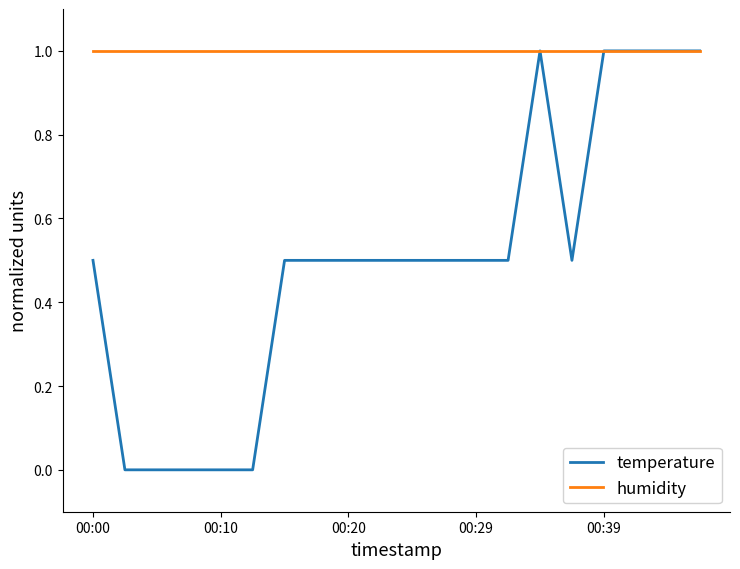

List the series in order of their overall mean, lowest first.

temperature, humidity